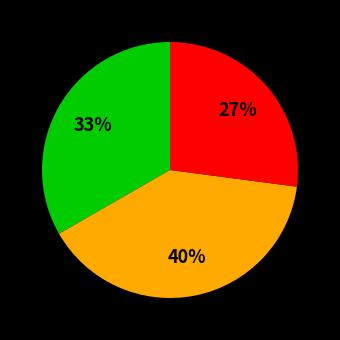

How many segments does this pie chart have?

3